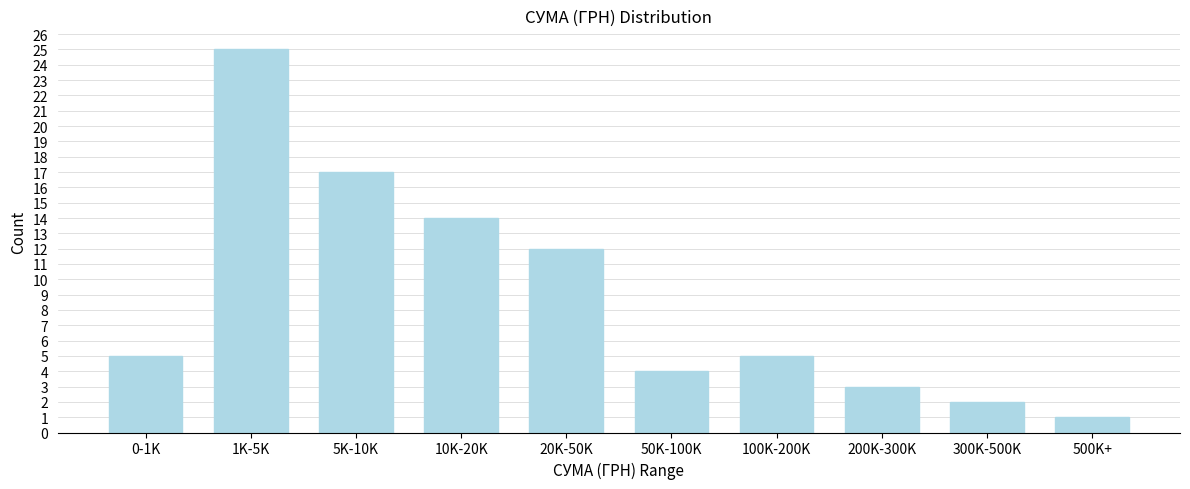

Reading right to left, what are all the values shown in this chart?

1	2	3	5	4	12	14	17	25	5